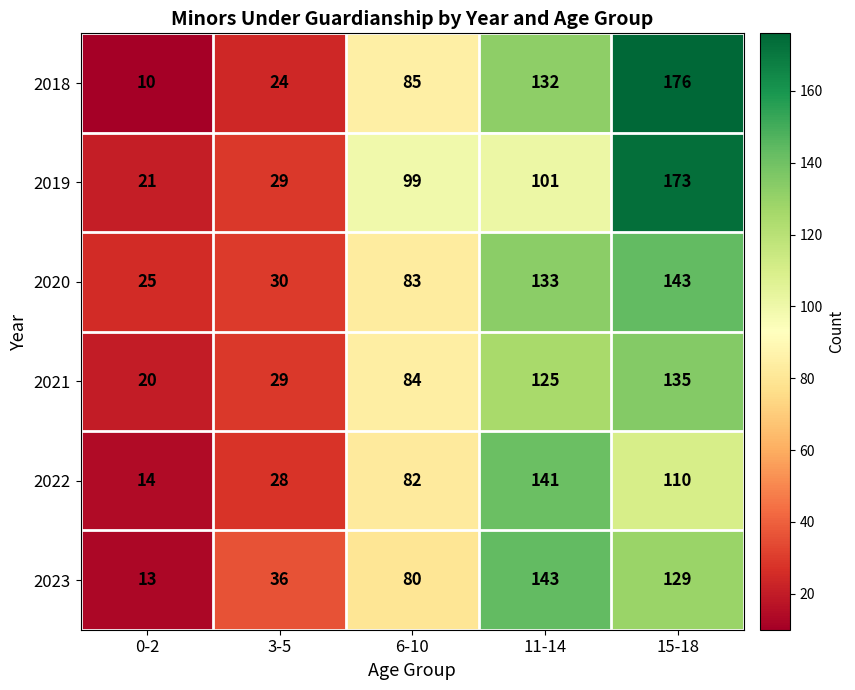

How many data points does each series have?

5